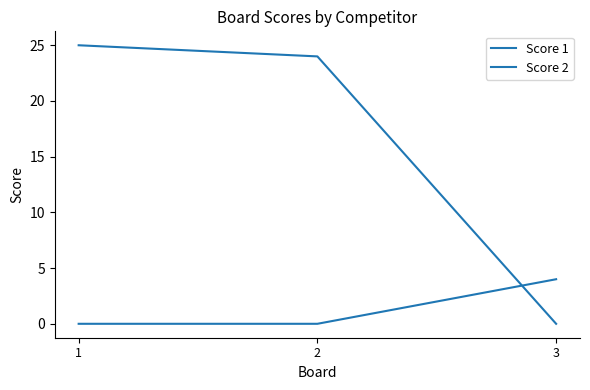

Is the value of Score 1 at 3 greater than the value of Score 2 at 3?

No